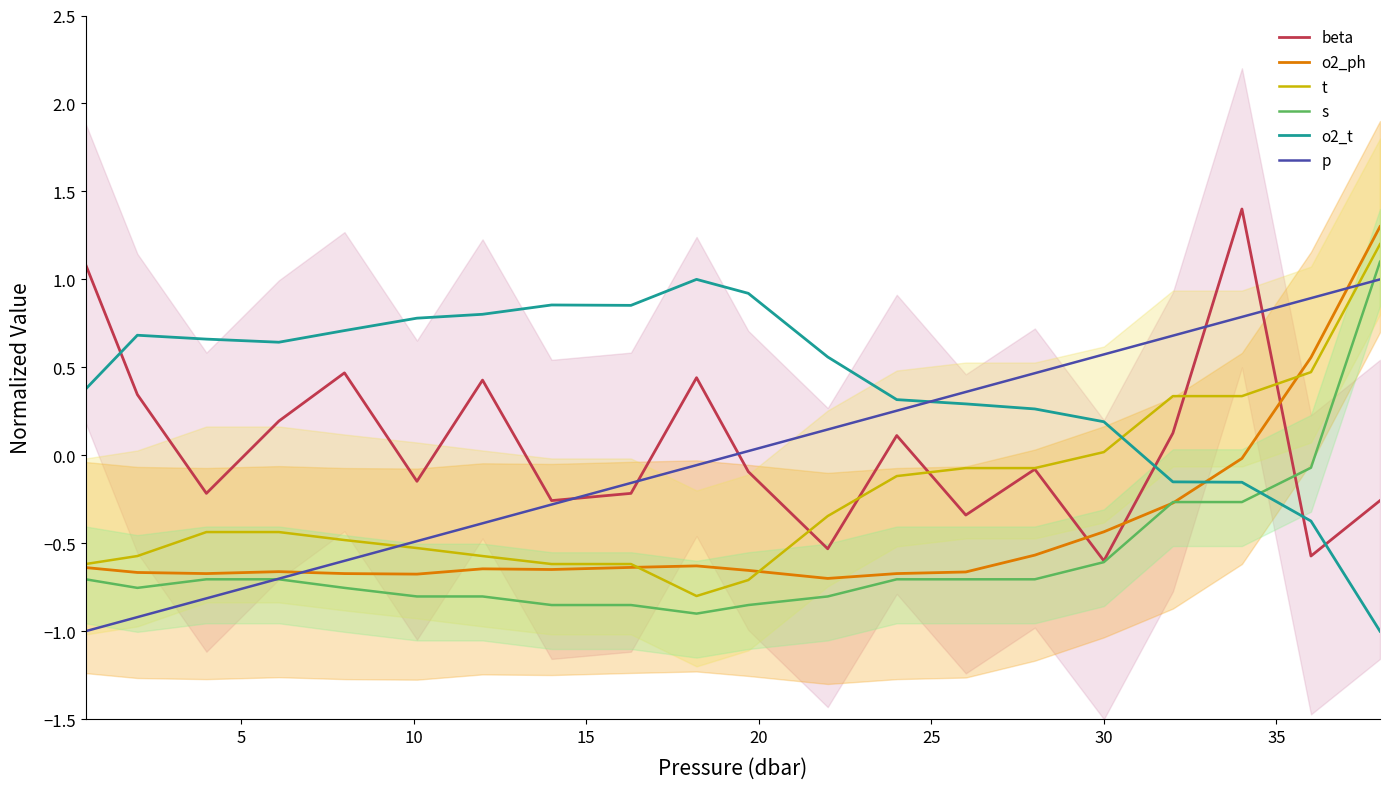

In o2_ph, how many points are lower than both neighbors (excluding endpoints)?

4